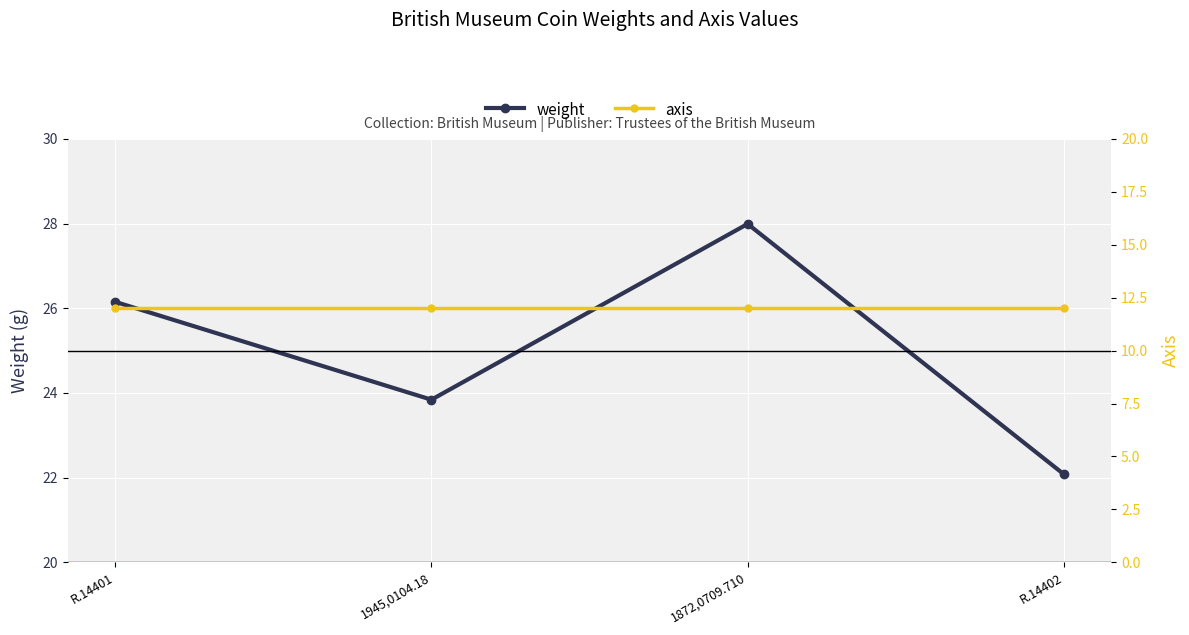

True or false: axis and weight intersect in this chart.

False